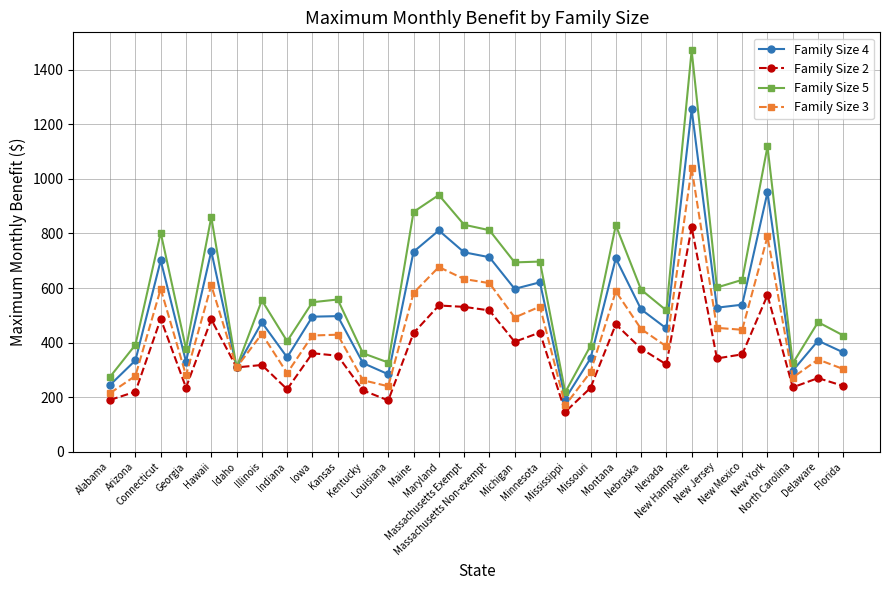

Which series has the widest spread of values?

Family Size 5